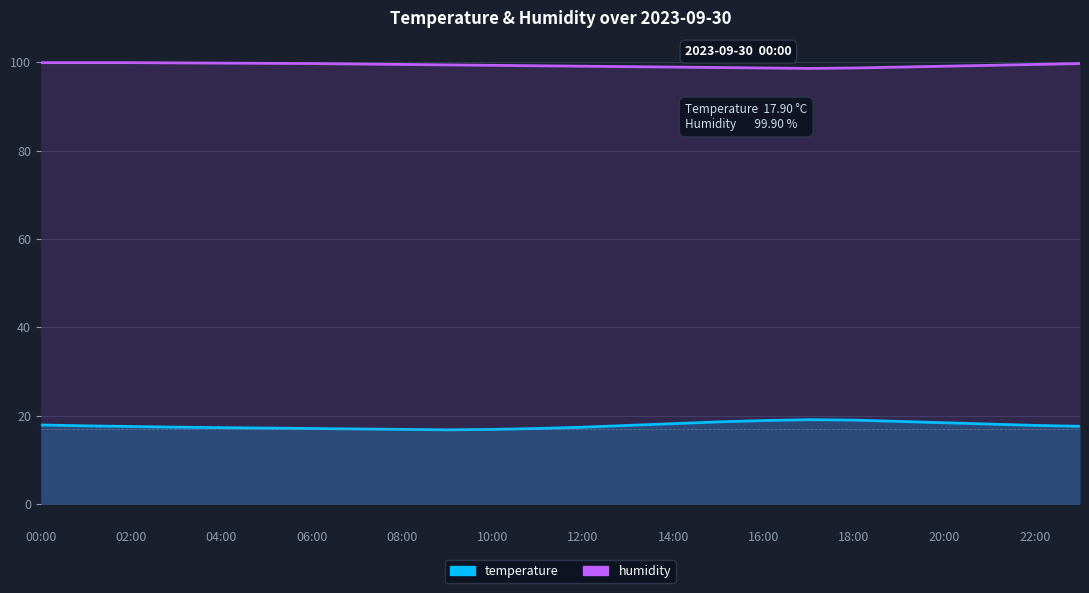

At which category does humidity reach its first local valley?

17